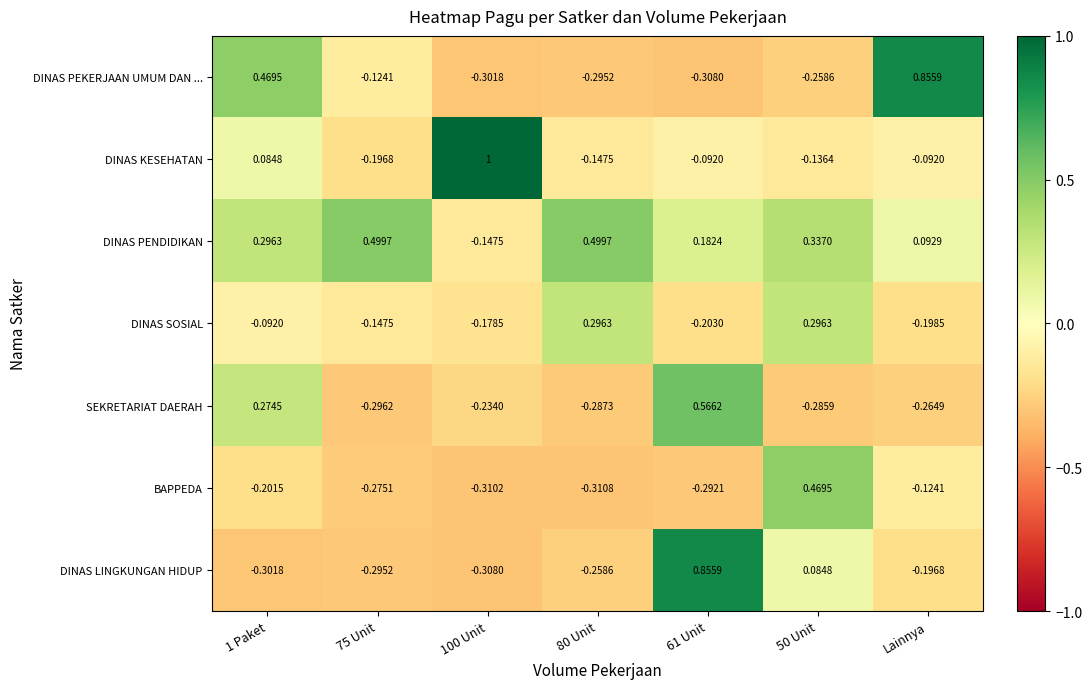

At which label is BAPPEDA closest to 0?

Lainnya